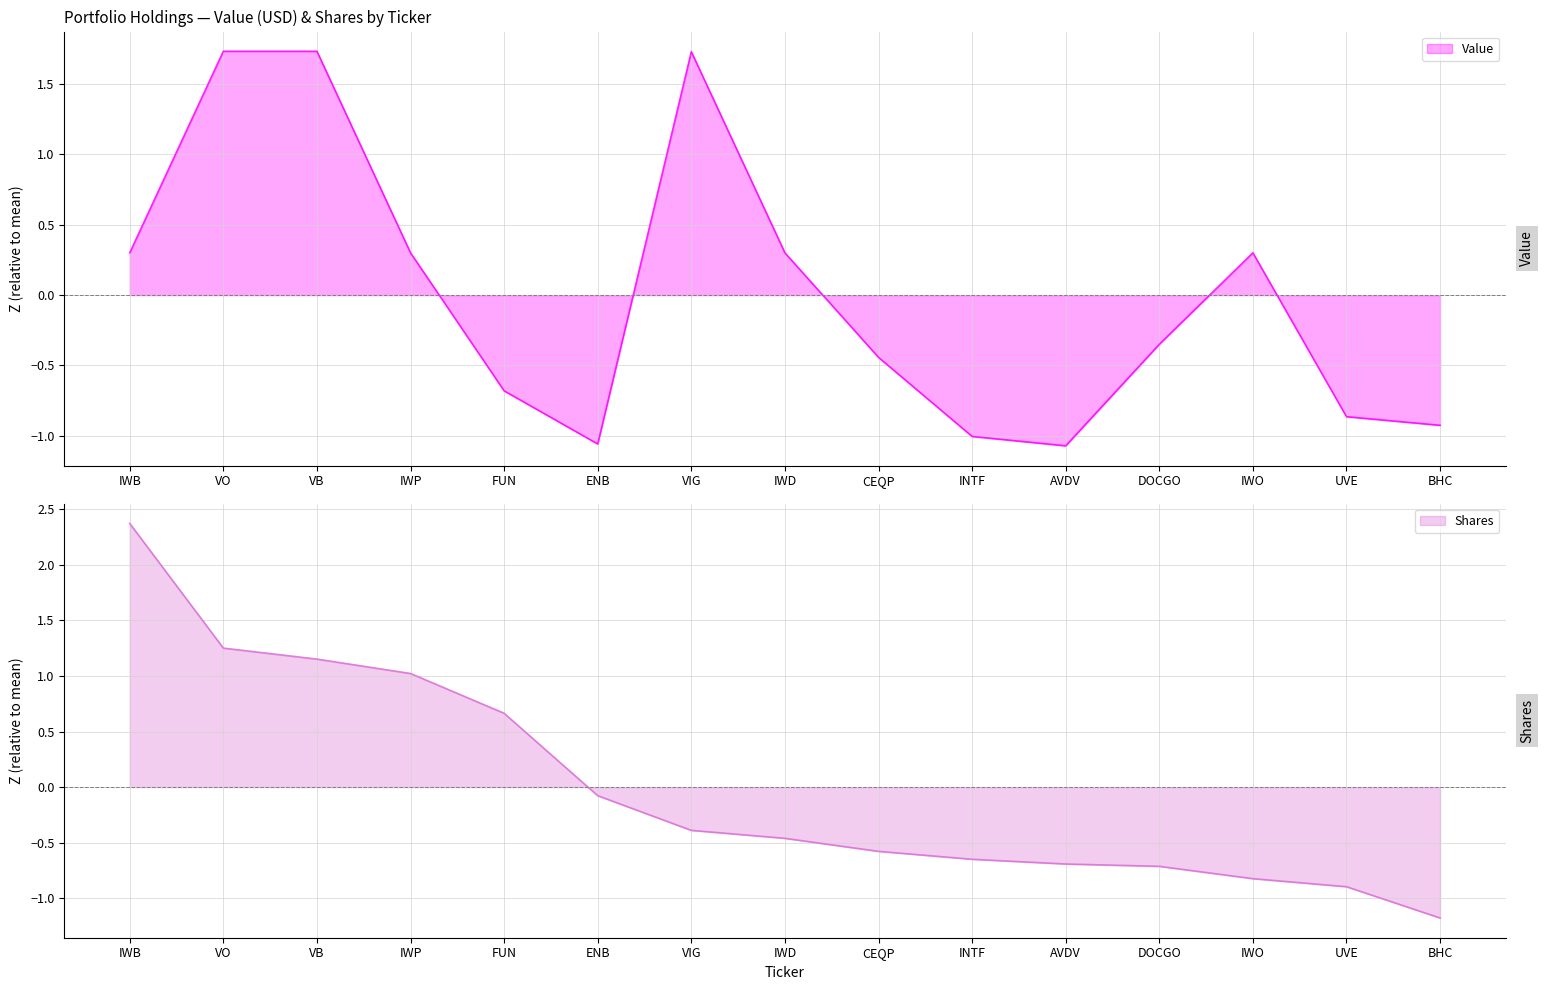

The Value series shows 0.3 at IWD. True or false?

True